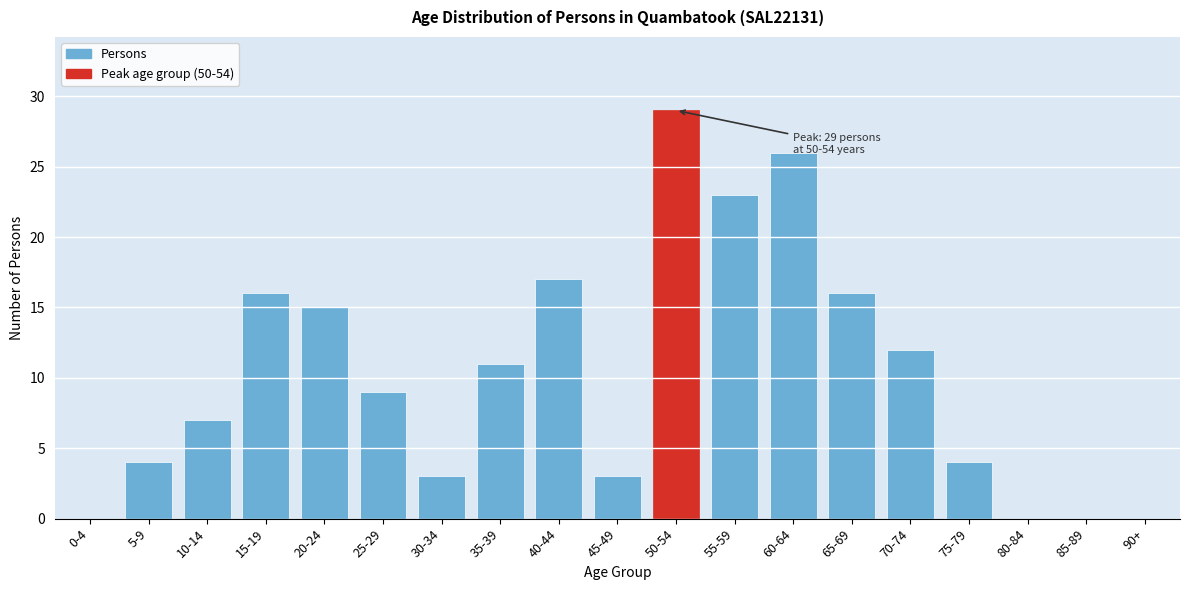

Reading right to left, extract all data points from this chart.

90+=0	85-89=0	80-84=0	75-79=4	70-74=12	65-69=16	60-64=26	55-59=23	50-54=29	45-49=3	40-44=17	35-39=11	30-34=3	25-29=9	20-24=15	15-19=16	10-14=7	5-9=4	0-4=0